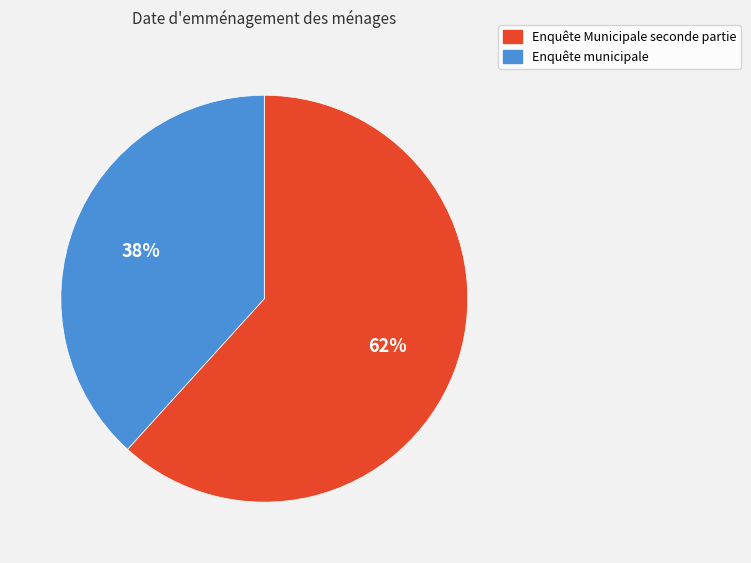

Do Enquête Municipale seconde partie and Enquête municipale together represent more than half of the pie?

Yes